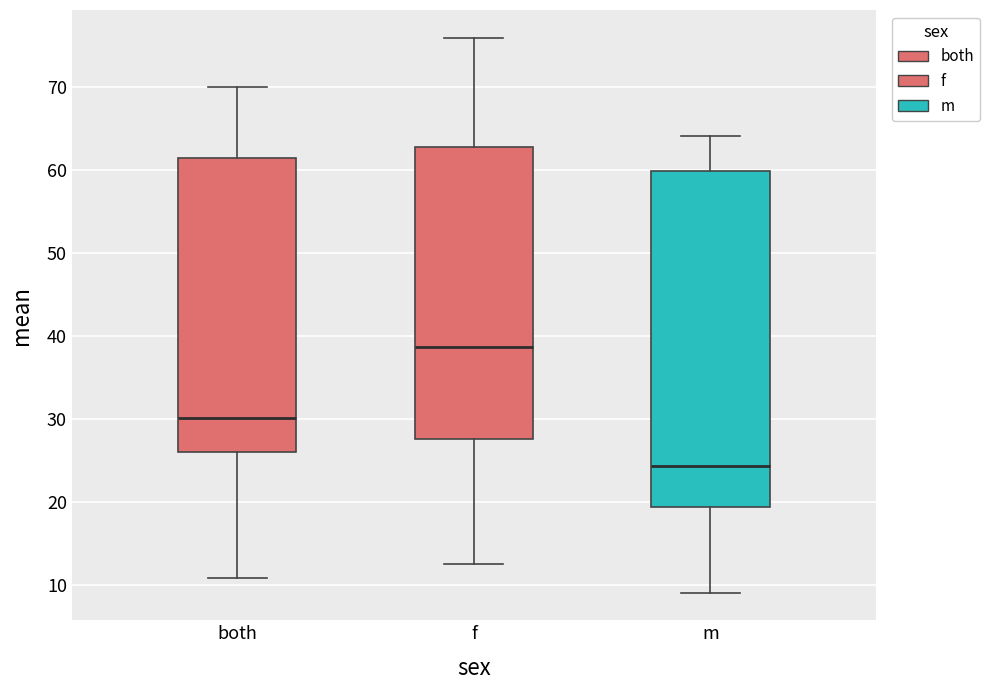

Which box has the highest median line?

f